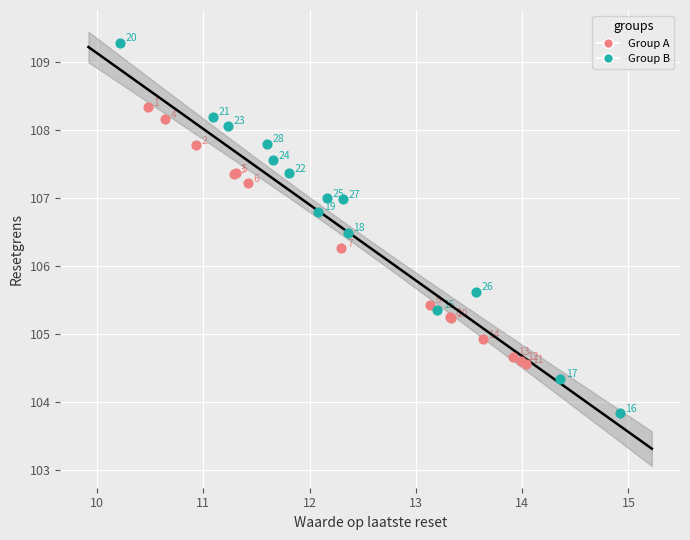

Which series contains the lowest Y value?

Group B